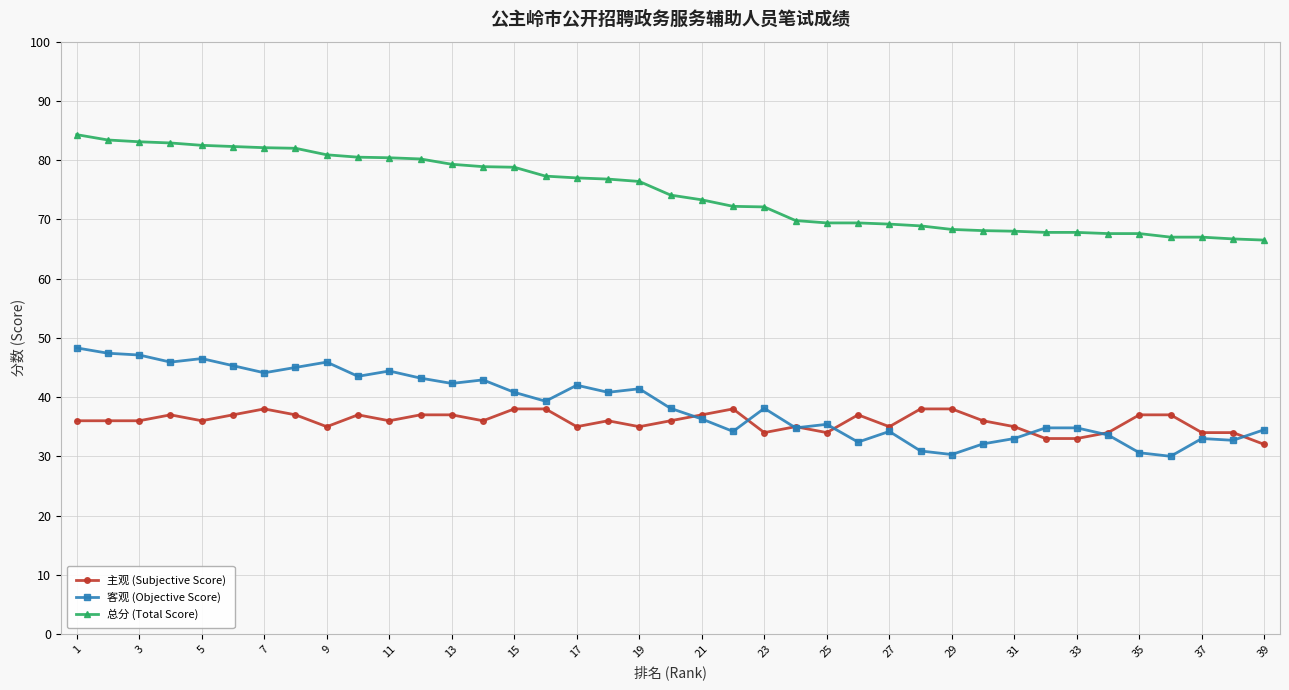

List the series in order of their peak value, highest first.

总分 (Total Score), 客观 (Objective Score), 主观 (Subjective Score)